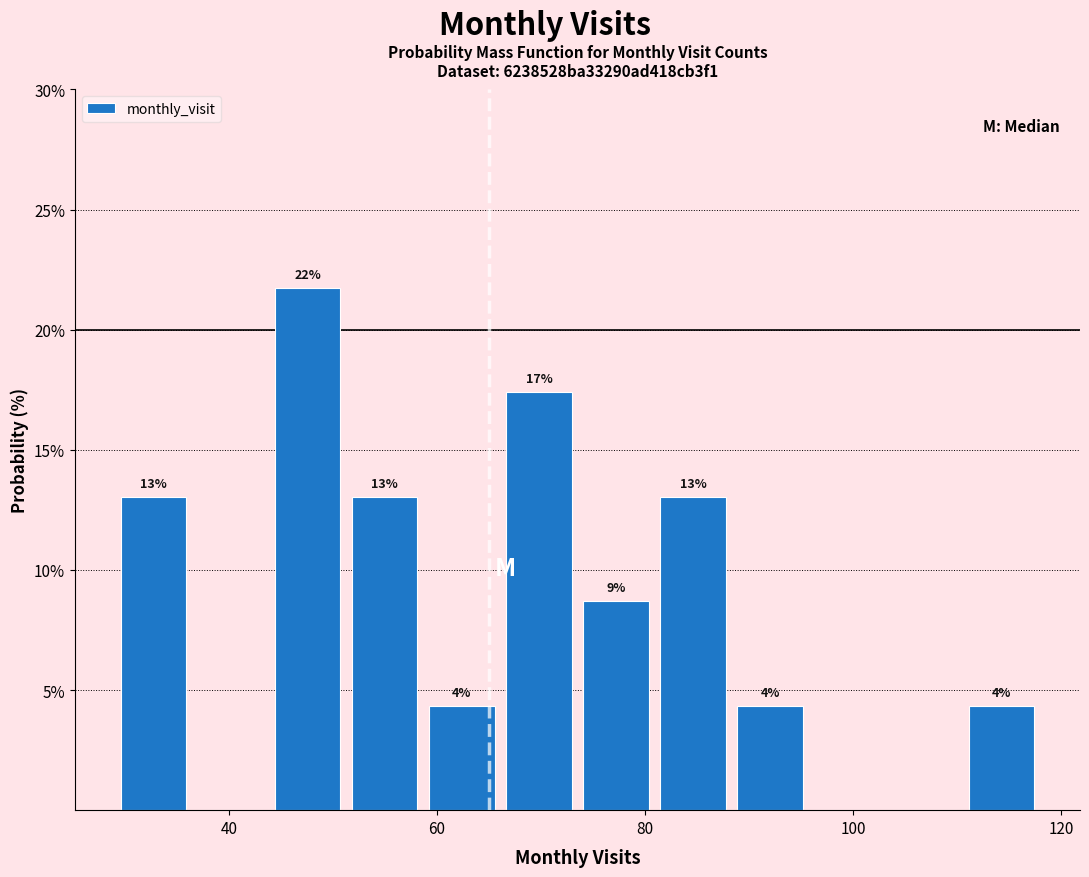

Around what value on the x-axis is the tallest bar? Give the approximate position of its centre, as read against the axis.

48